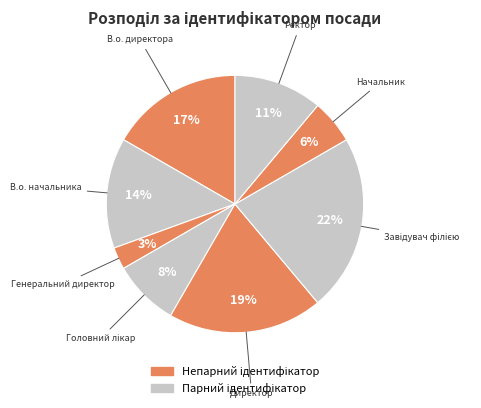

How many slices are in this pie chart?

8